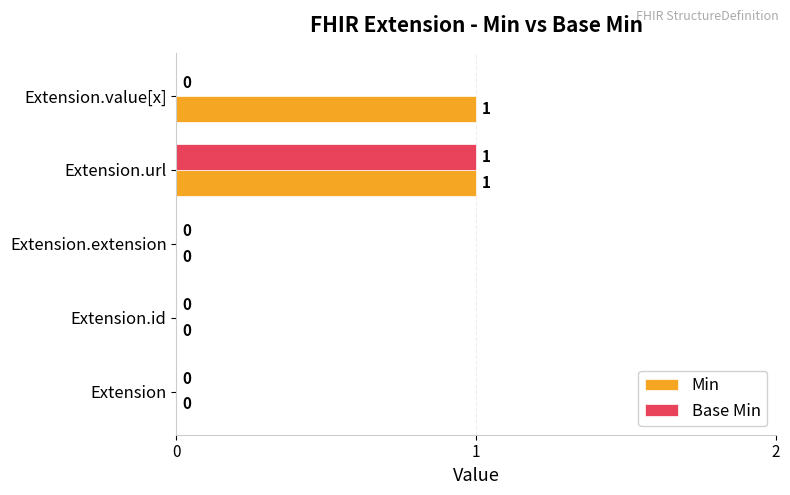

Is it true that Base Min equals 0 at Extension.extension?

True